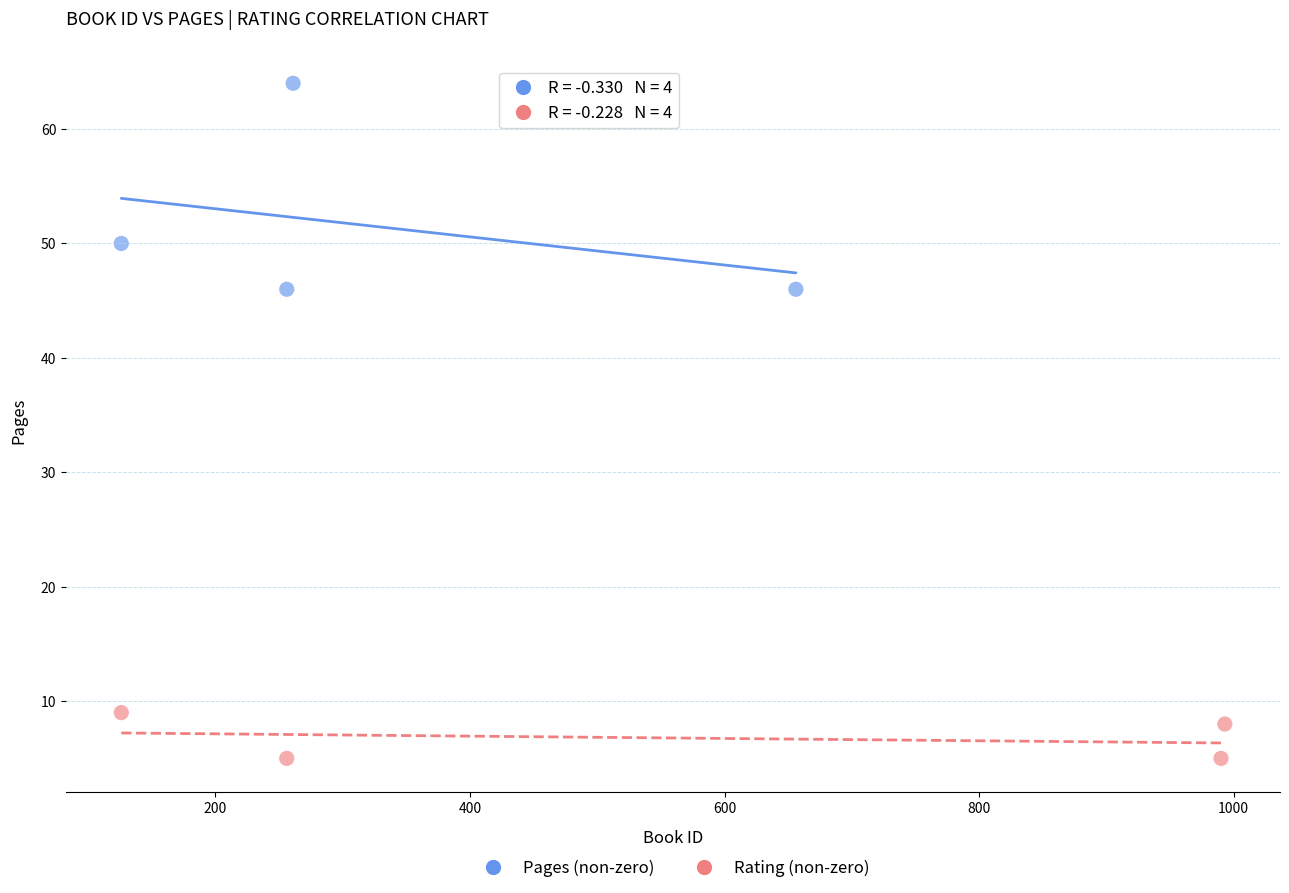

Which series contains the lowest Y value?

Rating (non-zero)